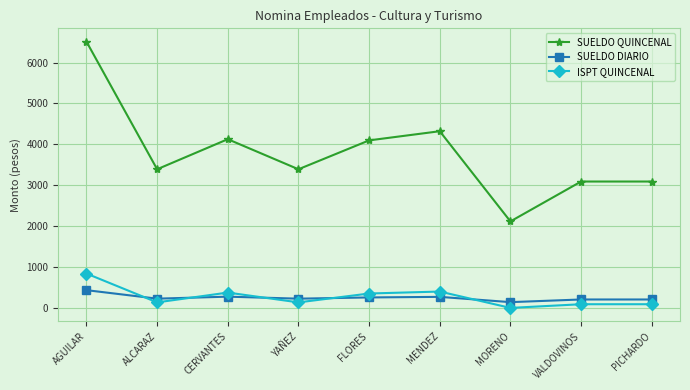

Is this an area chart (filled region under the line)?

No